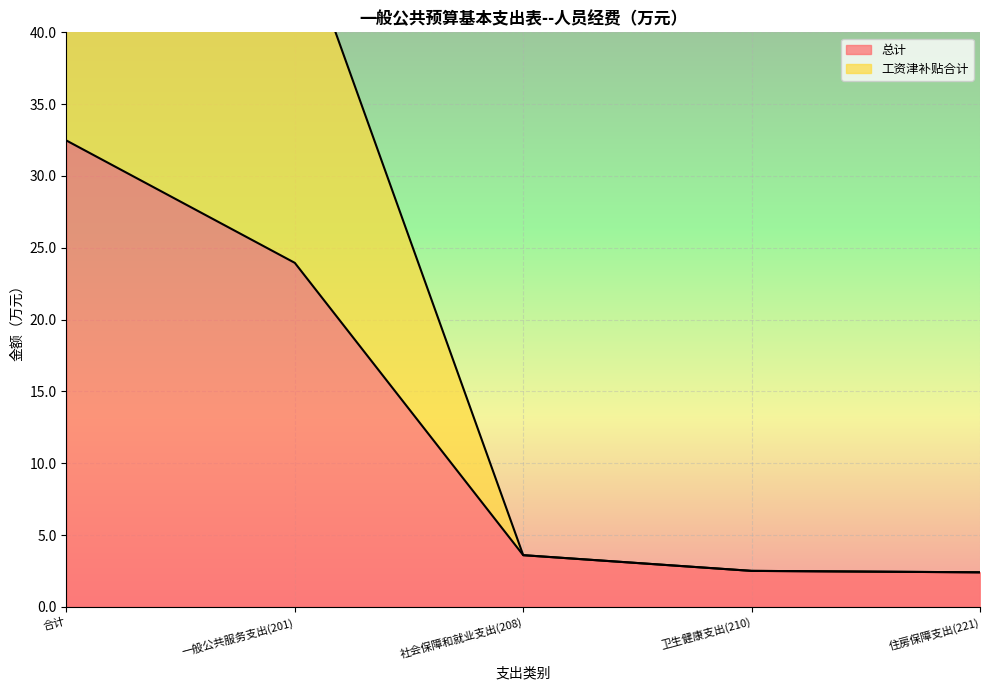

Reading left to right, what are all the values shown in this chart?

总计: 合计=32.5	一般公共服务支出(201)=24.0	社会保障和就业支出(208)=3.6	卫生健康支出(210)=2.5	住房保障支出(221)=2.4
工资津补贴合计: 合计=56.4	一般公共服务支出(201)=47.9	社会保障和就业支出(208)=3.6	卫生健康支出(210)=2.5	住房保障支出(221)=2.4